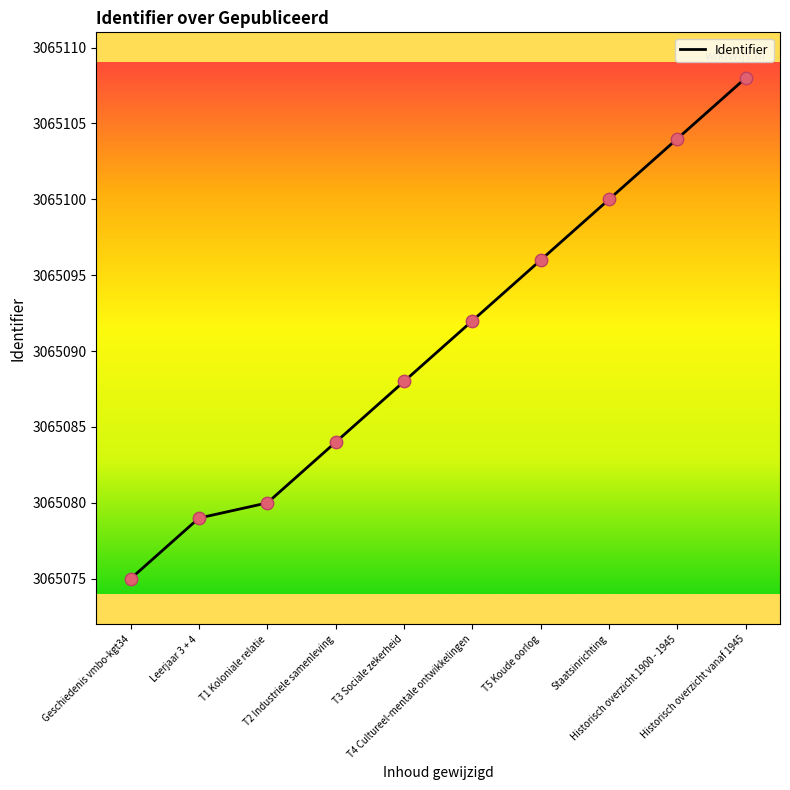

What is the ratio of the value at Historisch overzicht 1900 - 1945 to the value at Staatsinrichting?

1.0